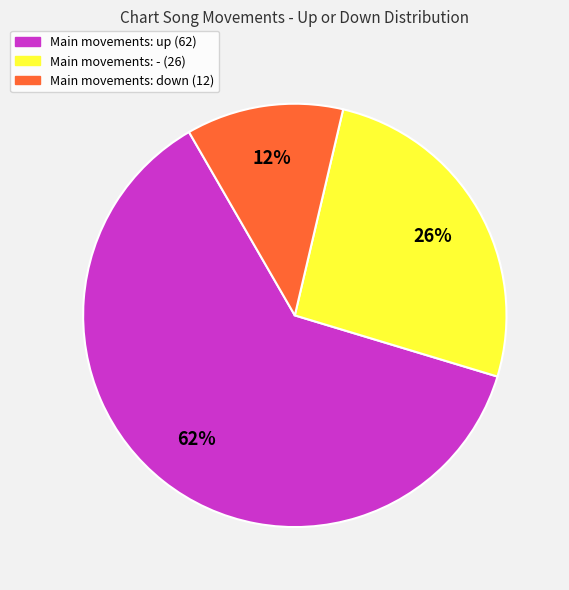

Is there a majority slice in this chart?

Yes